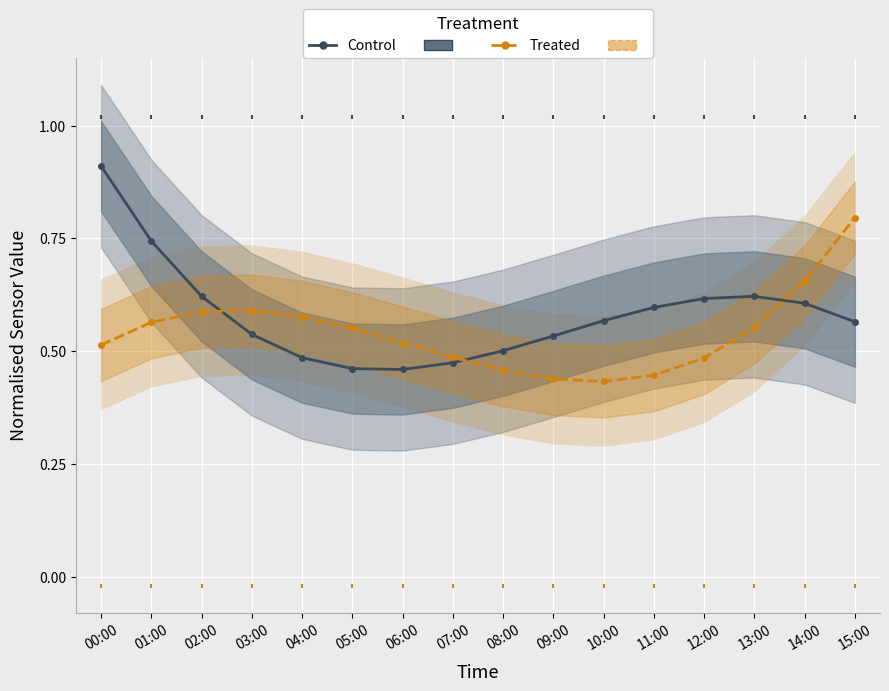

Which series has the largest Y range (max minus min)?

SDS_P1 (Control)